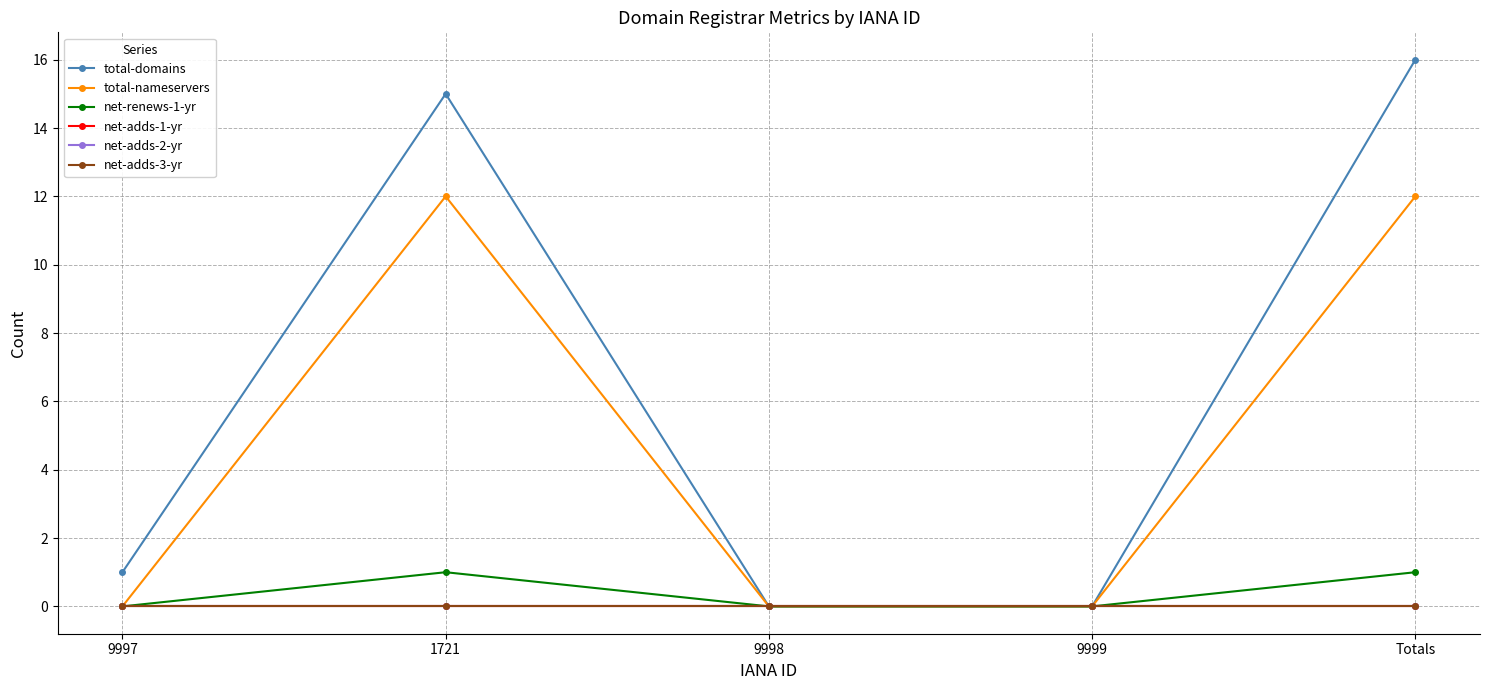

How many lines are shown in the chart?

6